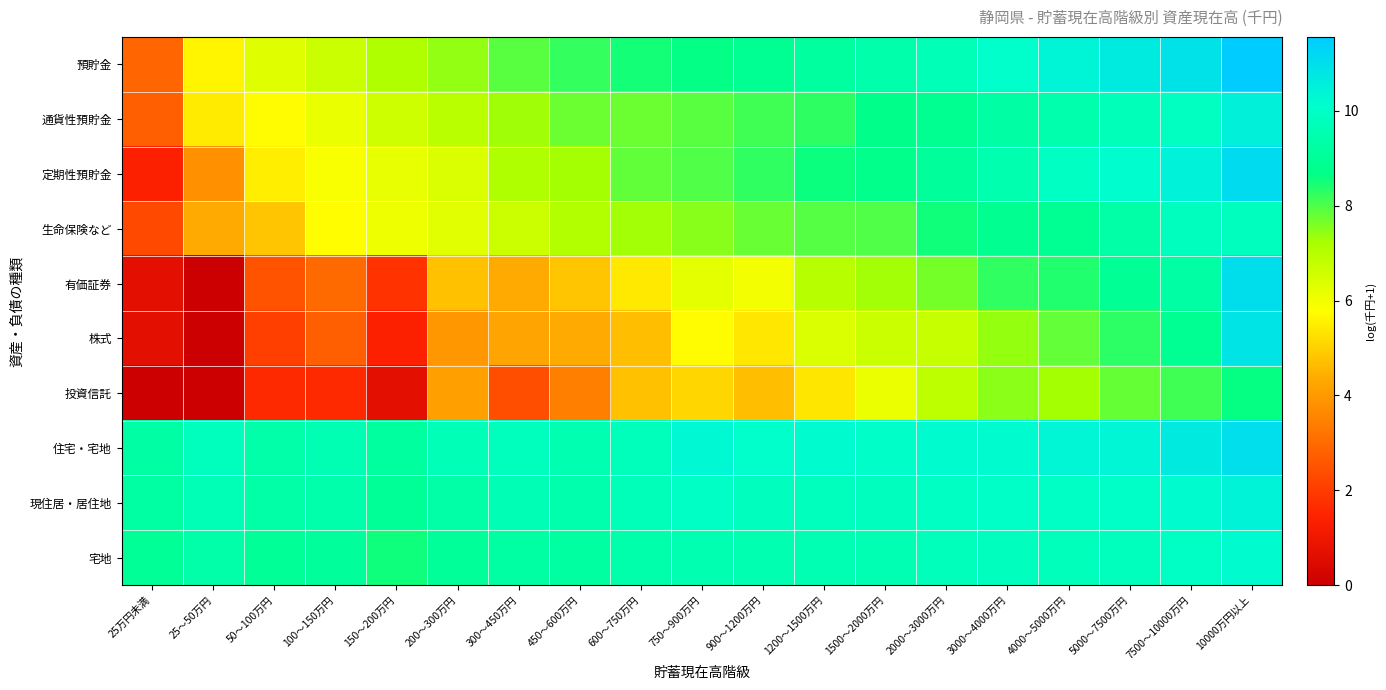

Reading right to left, transcribe all the data shown in this chart.

預貯金: 10000万円以上=11.6	7500～10000万円=10.9	5000～7500万円=10.6	4000～5000万円=10.4	3000～4000万円=10.1	2000～3000万円=9.7	1500～2000万円=9.4	1200～1500万円=9.1	900～1200万円=8.9	750～900万円=8.6	600～750万円=8.5	450～600万円=8.2	300～450万円=7.9	200～300万円=7.4	150～200万円=7.1	100～150万円=6.7	50～100万円=6.3	25～50万円=5.6	25万円未満=2.9
通貨性預貯金: 10000万円以上=10.5	7500～10000万円=9.9	5000～7500万円=9.7	4000～5000万円=9.4	3000～4000万円=9.3	2000～3000万円=8.9	1500～2000万円=8.7	1200～1500万円=8.3	900～1200万円=8.1	750～900万円=7.9	600～750万円=7.8	450～600万円=7.8	300～450万円=7.3	200～300万円=7.0	150～200万円=6.6	100～150万円=6.1	50～100万円=5.7	25～50万円=5.4	25万円未満=2.8
定期性預貯金: 10000万円以上=11.1	7500～10000万円=10.5	5000～7500万円=10.1	4000～5000万円=9.9	3000～4000万円=9.5	2000～3000万円=9.1	1500～2000万円=8.7	1200～1500万円=8.6	900～1200万円=8.3	750～900万円=8.0	600～750万円=7.8	450～600万円=7.3	300～450万円=7.1	200～300万円=6.4	150～200万円=6.2	100～150万円=5.9	50～100万円=5.5	25～50万円=3.8	25万円未満=1.4
生命保険など: 10000万円以上=9.8	7500～10000万円=9.8	5000～7500万円=9.3	4000～5000万円=8.9	3000～4000万円=8.8	2000～3000万円=8.5	1500～2000万円=8.0	1200～1500万円=7.9	900～1200万円=7.8	750～900万円=7.5	600～750万円=7.3	450～600万円=7.1	300～450万円=6.6	200～300万円=6.3	150～200万円=6.1	100～150万円=5.7	50～100万円=4.8	25～50万円=4.4	25万円未満=2.3
有価証券: 10000万円以上=11.0	7500～10000万円=9.3	5000～7500万円=8.9	4000～5000万円=8.4	3000～4000万円=8.3	2000～3000万円=7.7	1500～2000万円=7.3	1200～1500万円=7.0	900～1200万円=6.0	750～900万円=6.2	600～750万円=5.4	450～600万円=4.8	300～450万円=4.4	200～300万円=4.7	150～200万円=1.8	100～150万円=3.0	50～100万円=2.5	25～50万円=0.0	25万円未満=0.7
株式: 10000万円以上=10.8	7500～10000万円=8.9	5000～7500万円=8.3	4000～5000万円=7.8	3000～4000万円=7.4	2000～3000万円=6.8	1500～2000万円=6.7	1200～1500万円=6.4	900～1200万円=5.4	750～900万円=5.7	600～750万円=4.7	450～600万円=4.3	300～450万円=4.2	200～300万円=4.0	150～200万円=1.4	100～150万円=2.8	50～100万円=2.1	25～50万円=0.0	25万円未満=0.7
投資信託: 10000万円以上=8.6	7500～10000万円=8.1	5000～7500万円=7.8	4000～5000万円=7.3	3000～4000万円=7.5	2000～3000万円=6.9	1500～2000万円=6.1	1200～1500万円=5.4	900～1200万円=4.7	750～900万円=5.1	600～750万円=4.7	450～600万円=3.5	300～450万円=2.4	200～300万円=4.1	150～200万円=0.7	100～150万円=1.6	50～100万円=1.6	25～50万円=0.0	25万円未満=0.0
住宅・宅地: 10000万円以上=11.0	7500～10000万円=10.7	5000～7500万円=10.3	4000～5000万円=10.4	3000～4000万円=10.2	2000～3000万円=10.2	1500～2000万円=10.0	1200～1500万円=10.2	900～1200万円=10.1	750～900万円=10.3	600～750万円=9.8	450～600万円=9.5	300～450万円=9.8	200～300万円=9.7	150～200万円=9.2	100～150万円=9.6	50～100万円=9.4	25～50万円=9.8	25万円未満=9.3
現住居・居住地: 10000万円以上=10.4	7500～10000万円=10.2	5000～7500万円=10.0	4000～5000万円=10.0	3000～4000万円=10.0	2000～3000万円=9.9	1500～2000万円=9.8	1200～1500万円=9.8	900～1200万円=9.8	750～900万円=10.0	600～750万円=9.7	450～600万円=9.5	300～450万円=9.6	200～300万円=9.3	150～200万円=9.0	100～150万円=9.4	50～100万円=9.3	25～50万円=9.6	25万円未満=9.2
宅地: 10000万円以上=10.2	7500～10000万円=10.0	5000～7500万円=9.8	4000～5000万円=9.7	3000～4000万円=9.8	2000～3000万円=9.7	1500～2000万円=9.6	1200～1500万円=9.6	900～1200万円=9.5	750～900万円=9.5	600～750万円=9.4	450～600万円=9.2	300～450万円=9.2	200～300万円=9.0	150～200万円=8.6	100～150万円=9.1	50～100万円=9.0	25～50万円=9.4	25万円未満=9.0